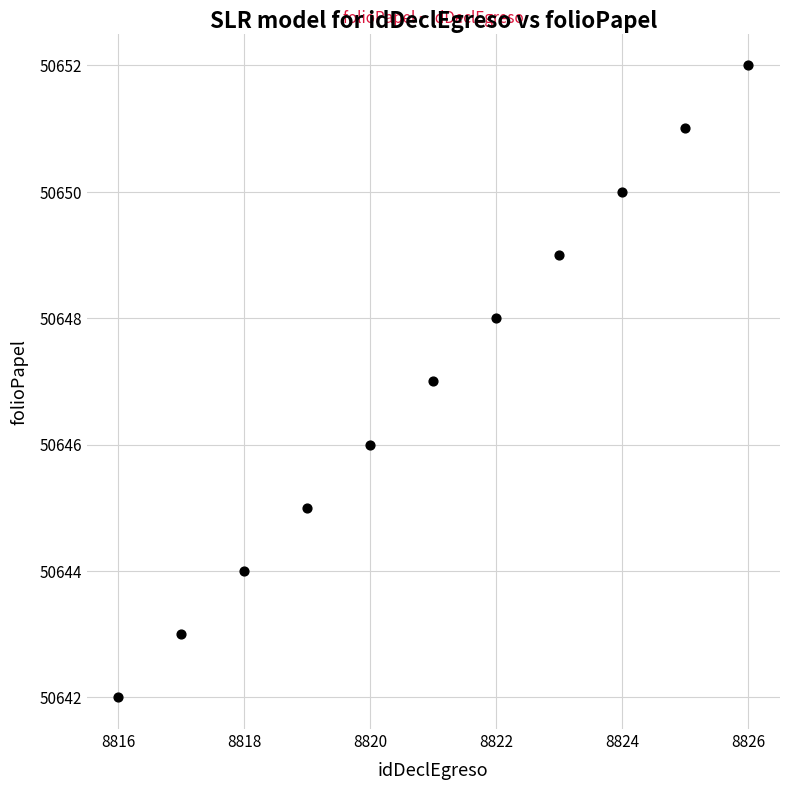

What is the range of Y values (max minus min)?

10